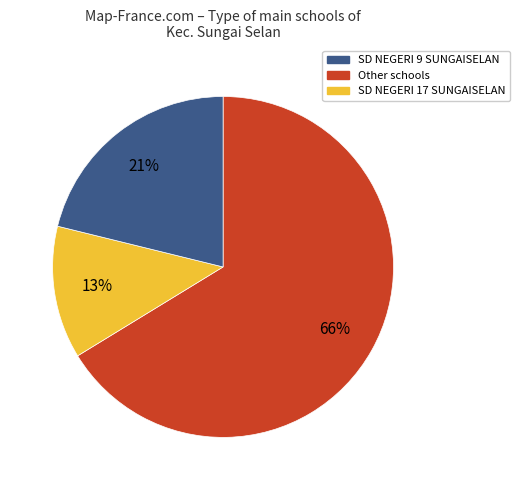

Is there a majority slice in this chart?

Yes